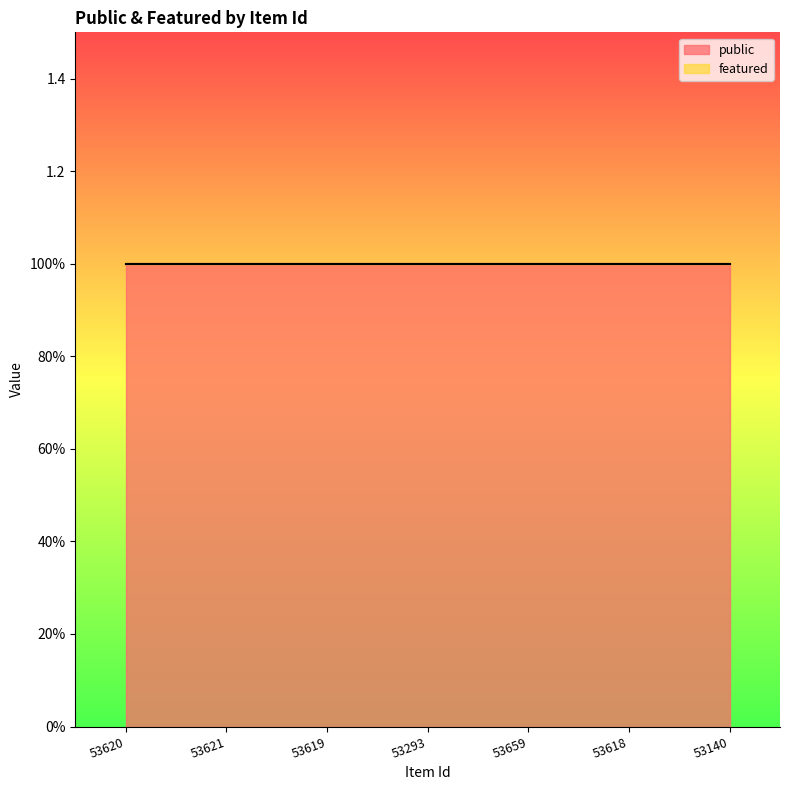

What is the sum of all public values?

7